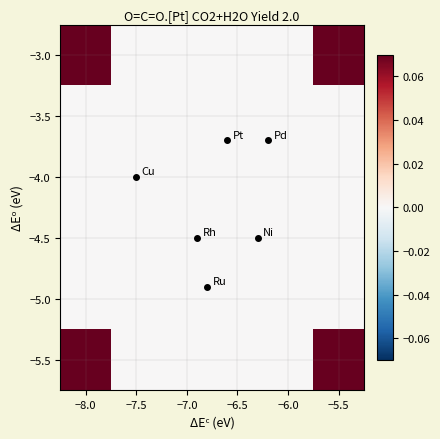

Reading left to right, list all the values displayed in this chart.

−3.0: −8.0=0.1	−7.5=0.0	−7.0=0.0	−6.5=0.0	−6.0=0.0	−5.5=0.1
−3.5: −8.0=0.0	−7.5=0.0	−7.0=0.0	−6.5=0.0	−6.0=0.0	−5.5=0.0
−4.0: −8.0=0.0	−7.5=0.0	−7.0=0.0	−6.5=0.0	−6.0=0.0	−5.5=0.0
−4.5: −8.0=0.0	−7.5=0.0	−7.0=0.0	−6.5=0.0	−6.0=0.0	−5.5=0.0
−5.0: −8.0=0.0	−7.5=0.0	−7.0=0.0	−6.5=0.0	−6.0=0.0	−5.5=0.0
−5.5: −8.0=0.1	−7.5=0.0	−7.0=0.0	−6.5=0.0	−6.0=0.0	−5.5=0.1